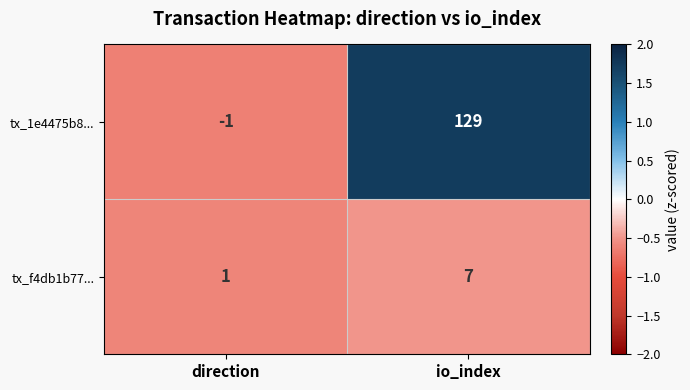

What is the minimum value shown in the chart?

-1